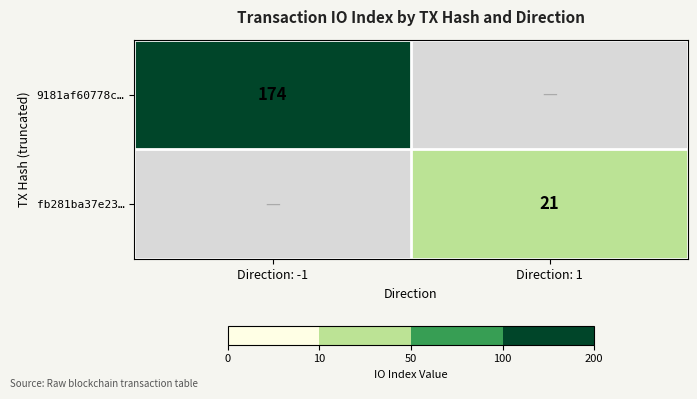

True or false: 9181af60778c… has a value of 230 at Direction: -1.

False